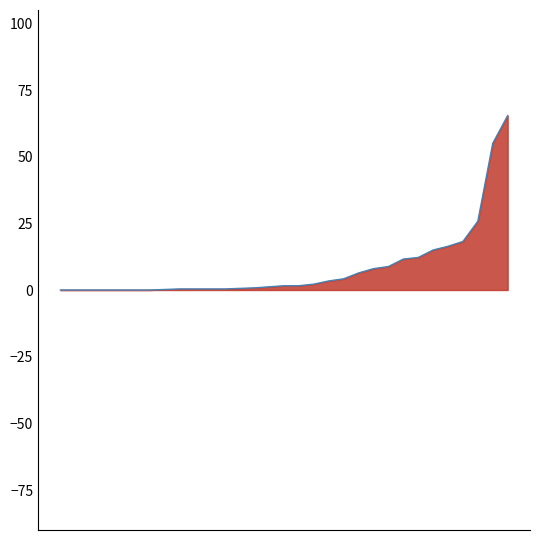

Does the chart have visible grid lines?

No